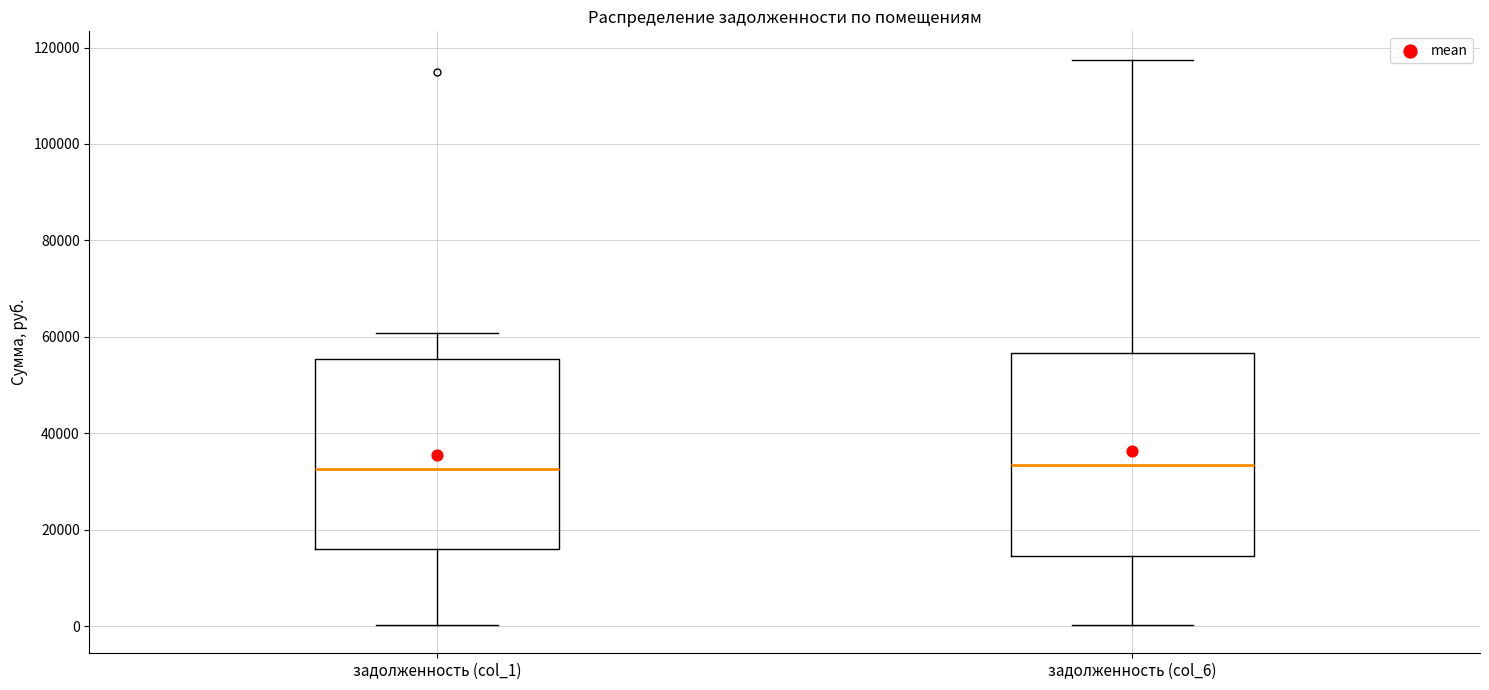

Reading left to right, read every box against the y-axis: the position of its median line, the range the box covers, and the ends of its whiskers. The values are not printed on the chart, so give them approximately, as read against the axis.

задолженность (col_1): median 32000, box 16000 to 56000, whiskers 0 to 60000
задолженность (col_6): median 34000, box 14000 to 56000, whiskers 0 to 118000